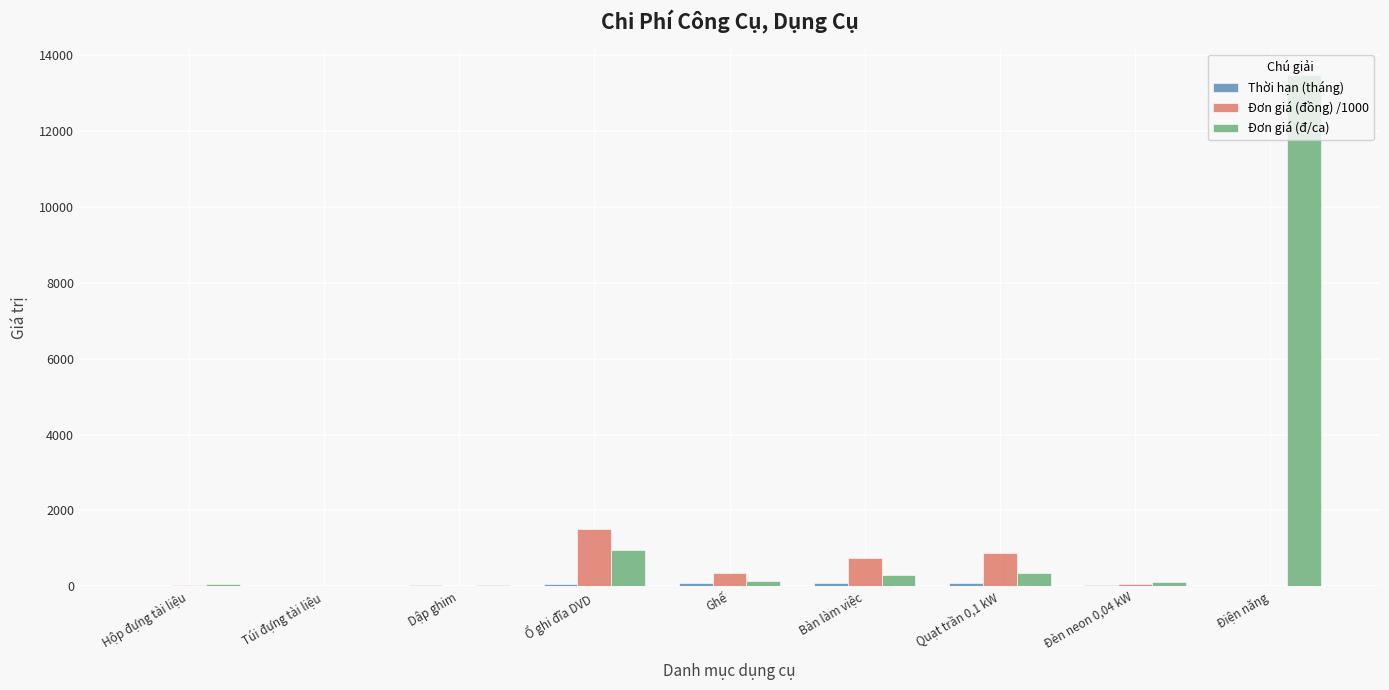

At which category does the chart reach its peak across all series?

Điện năng